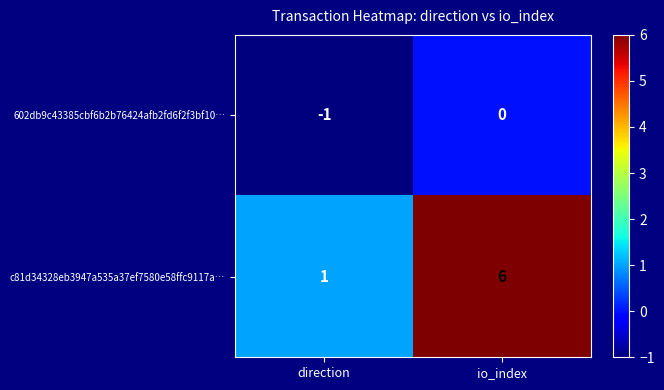

Rank the series at io_index from lowest to highest value.

602db9c43385cbf6b2b76424afb2fd6f2f3bf10…, c81d34328eb3947a535a37ef7580e58ffc9117a…